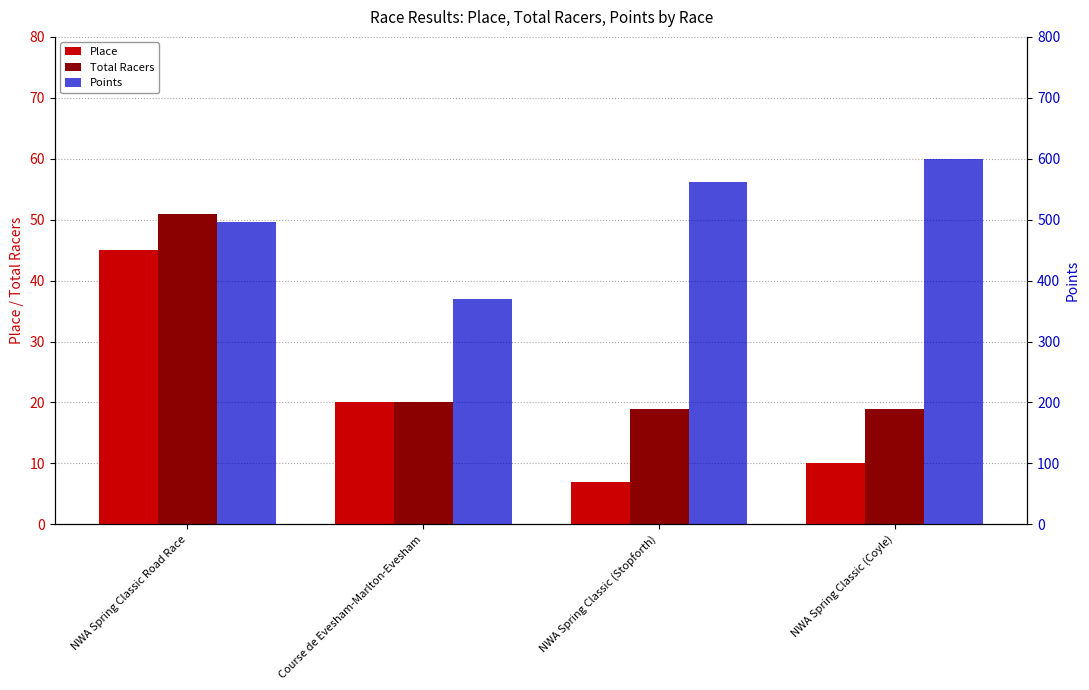

Which series changed the most between Course de Evesham-Marlton-Evesham and NWA Spring Classic (Stopforth)?

Points